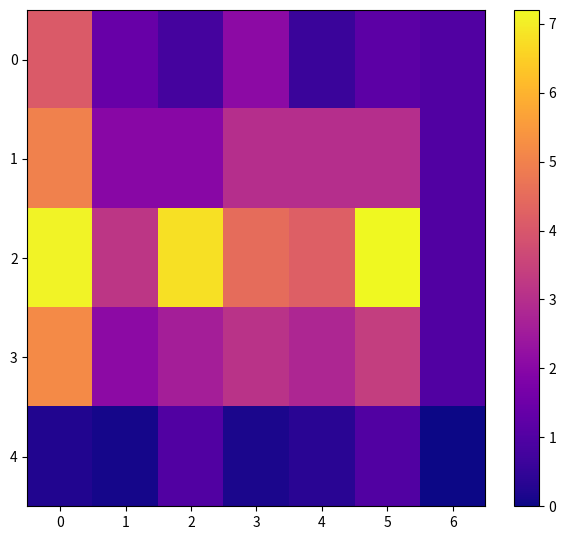

At how many categories does at least one series exceed 2?

6